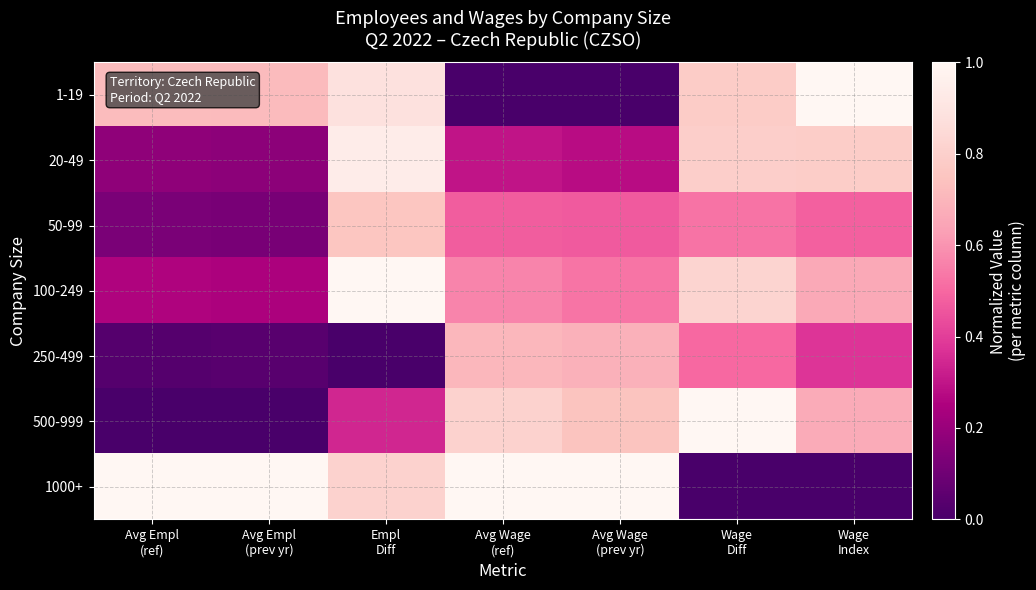

Which series changed the most between Avg Empl (prev yr) and Avg Wage (prev yr)?

500-999